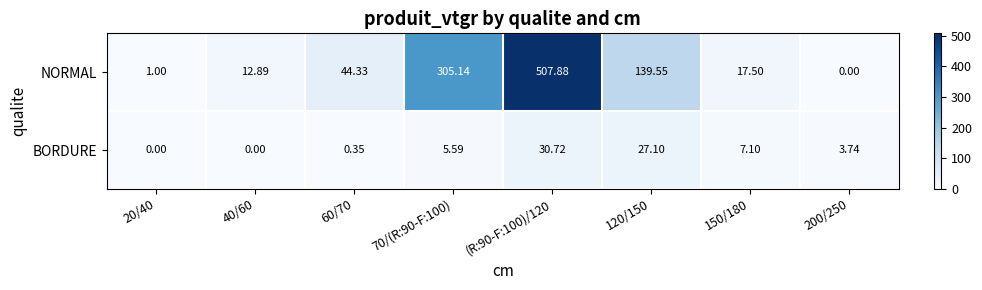

List the series in order of their peak value, highest first.

NORMAL, BORDURE